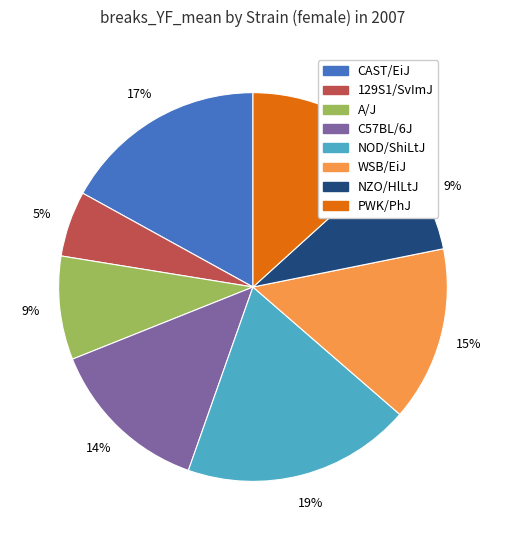

True or false: 129S1/SvImJ accounts for 5% of the total.

True